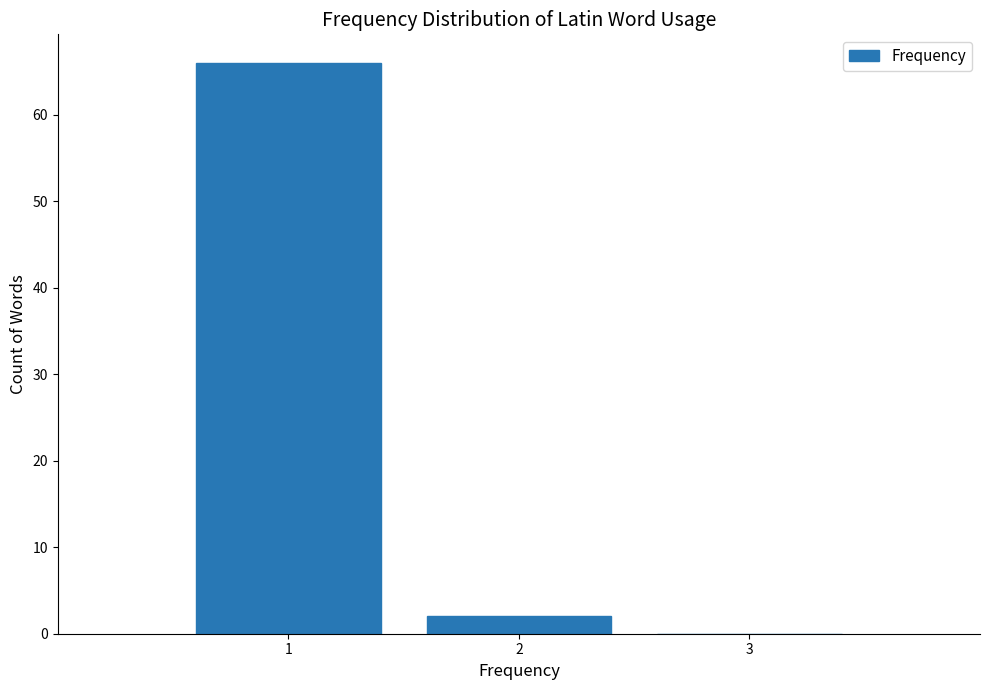

What is the height of the bar covering 1.5 to 2.5 on the x-axis? The values are not printed on the chart, so give them approximately, as read against the axis.

2